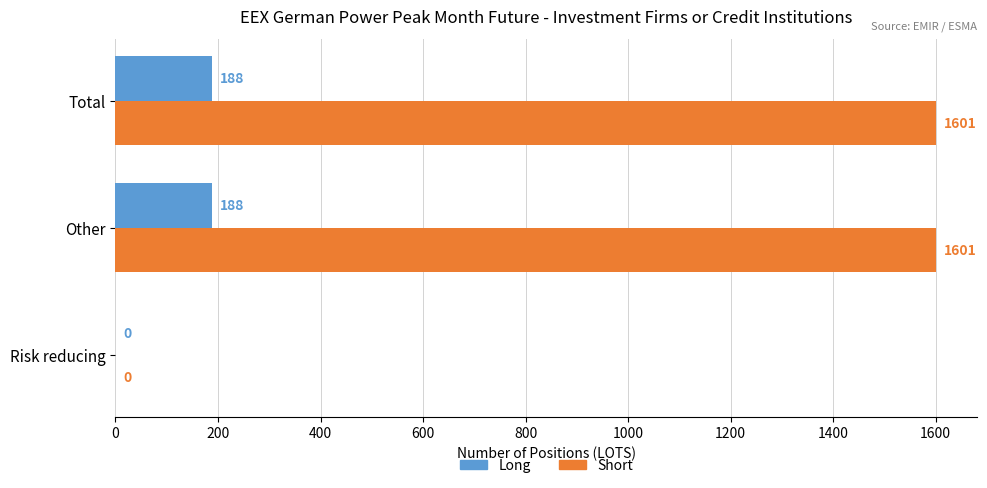

Is the value of Short at Other greater than the value of Long at Total?

Yes